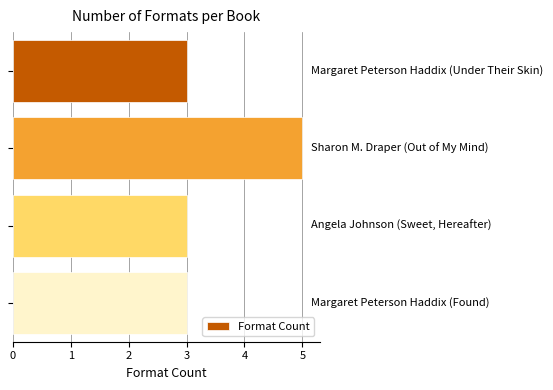

What is the smallest value displayed?

3